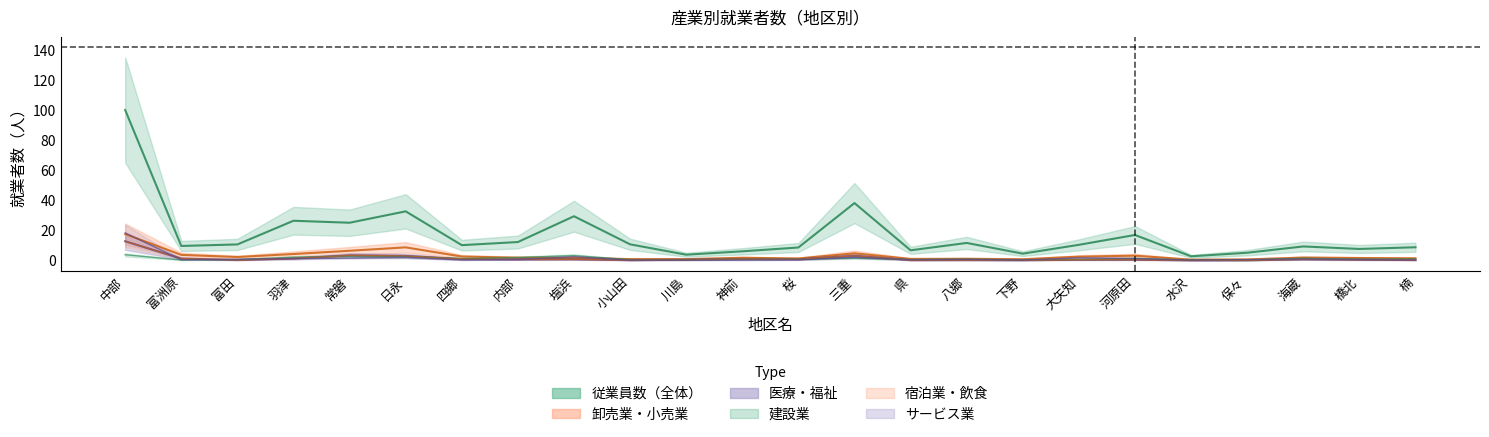

What is the sum of the サービス業 values at 羽津 and 四郷?

1.5